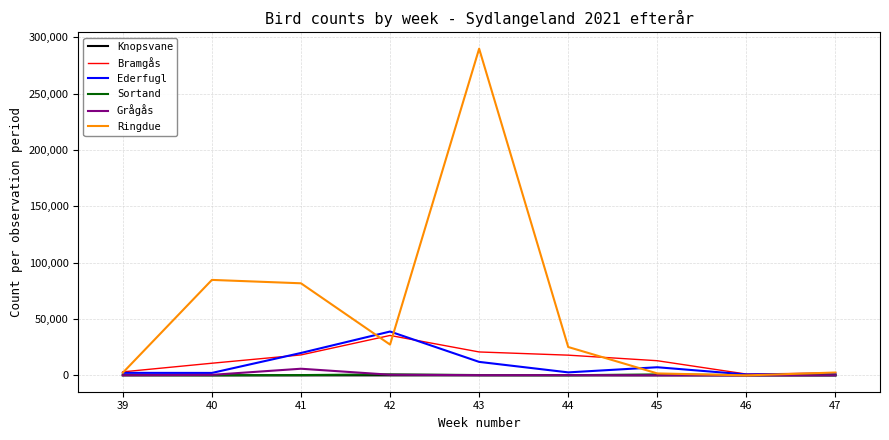

What is the maximum value for Ederfugl?

38910